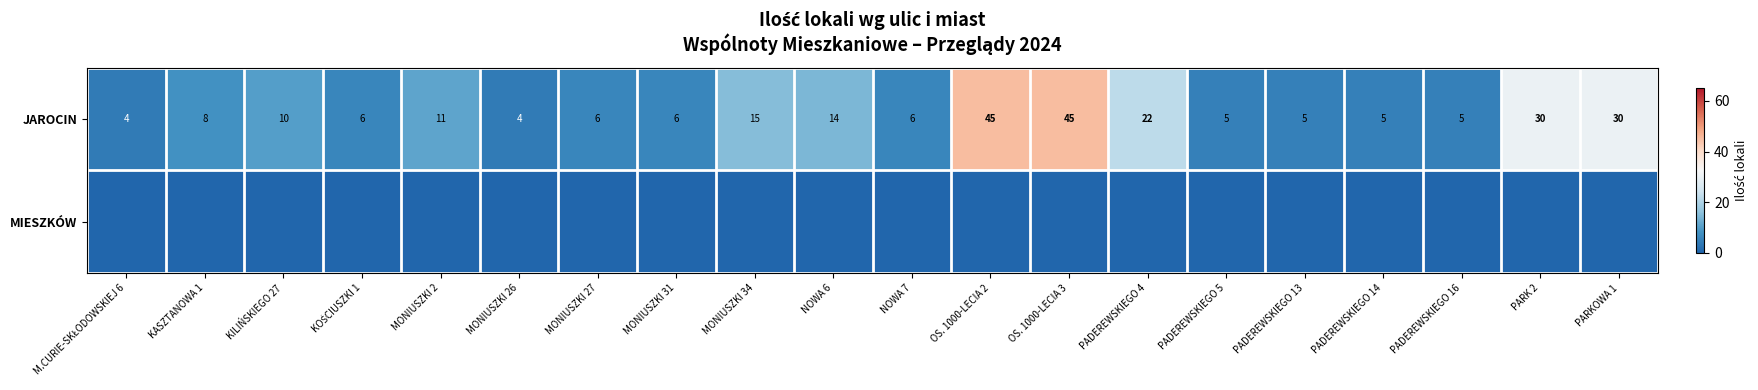

Is it true that JAROCIN equals 7 at PADEREWSKIEGO 4?

False